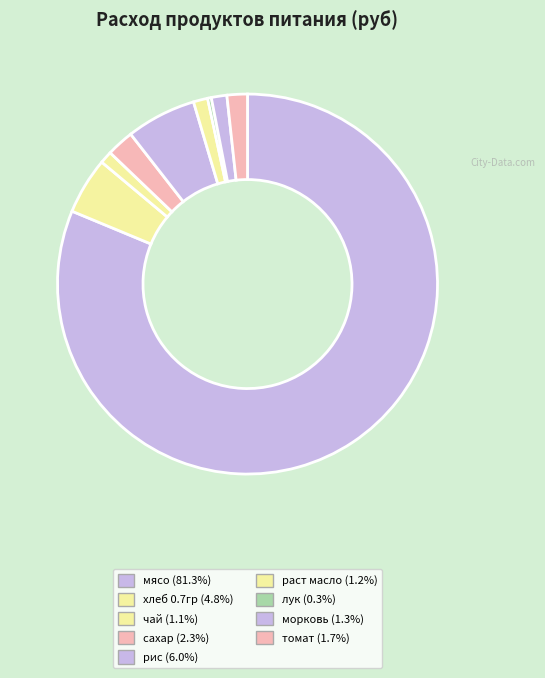

Is мясо the majority of the pie?

Yes